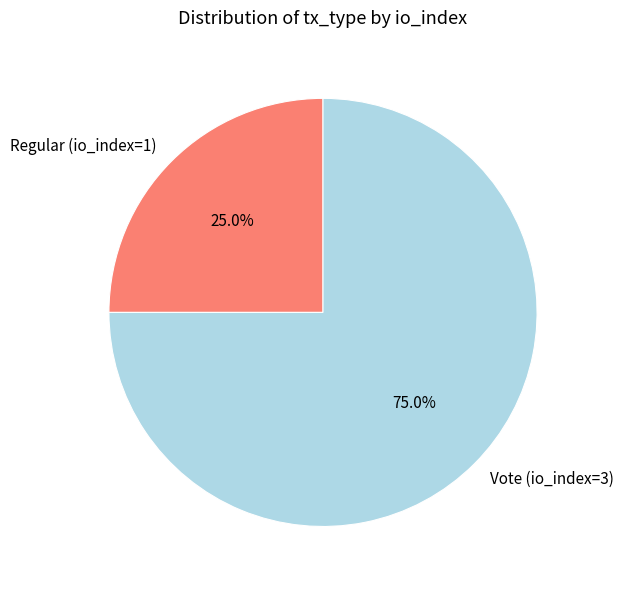

To the nearest percent, what portion does Vote (io_index=3) represent?

75%